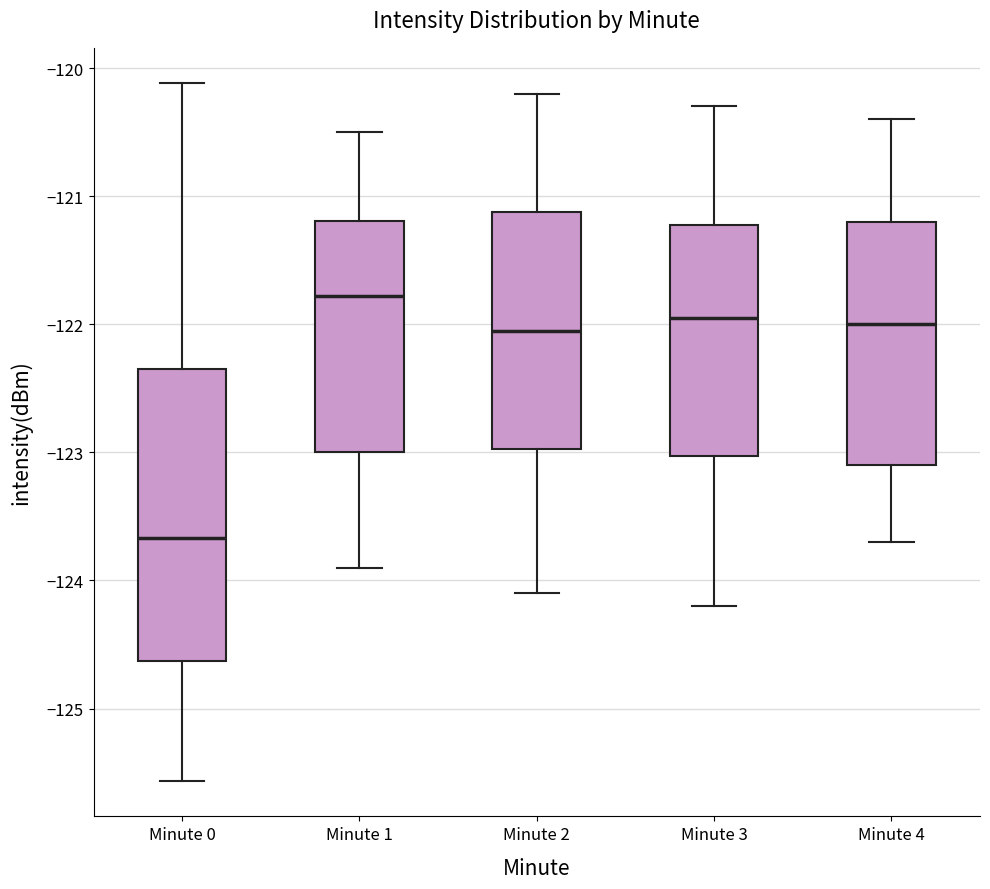

Reading left to right, transcribe this box plot: for each box, give where its median line is, the range the box spans, and where its two whiskers end, as read against the y-axis. The values are not printed on the chart, so give them approximately, as read against the axis.

Minute 0: median -123.7, box -124.6 to -122.3, whiskers -125.6 to -120.1
Minute 1: median -121.8, box -123.0 to -121.2, whiskers -123.9 to -120.5
Minute 2: median -122.0, box -123.0 to -121.1, whiskers -124.1 to -120.2
Minute 3: median -121.9, box -123.0 to -121.2, whiskers -124.2 to -120.3
Minute 4: median -122.0, box -123.1 to -121.2, whiskers -123.7 to -120.4